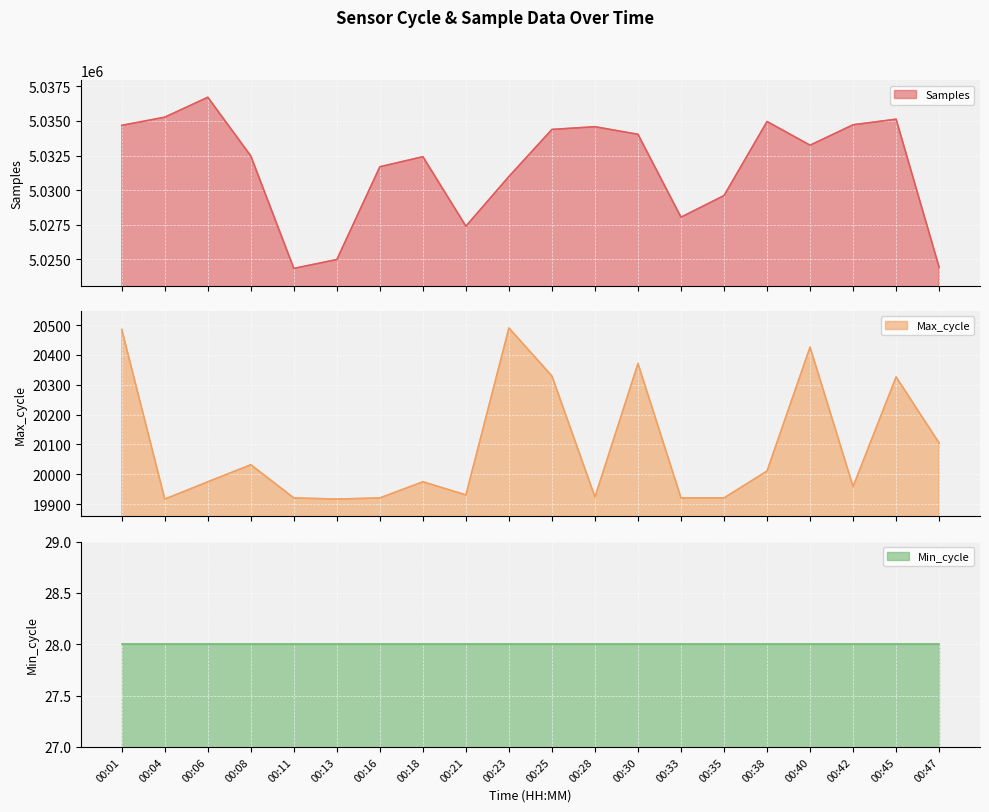

How many interior local valleys does the Max_cycle series have?

5